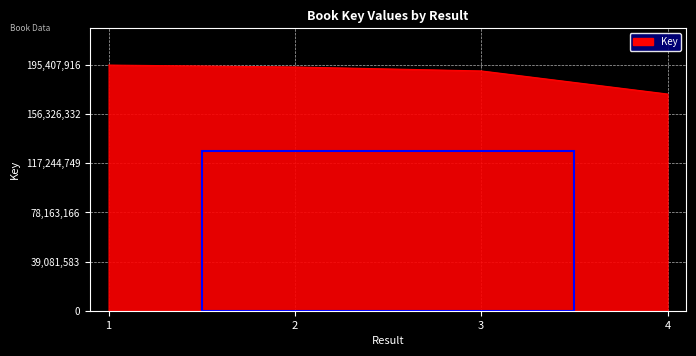

What is the maximum value shown in the chart?

195407916